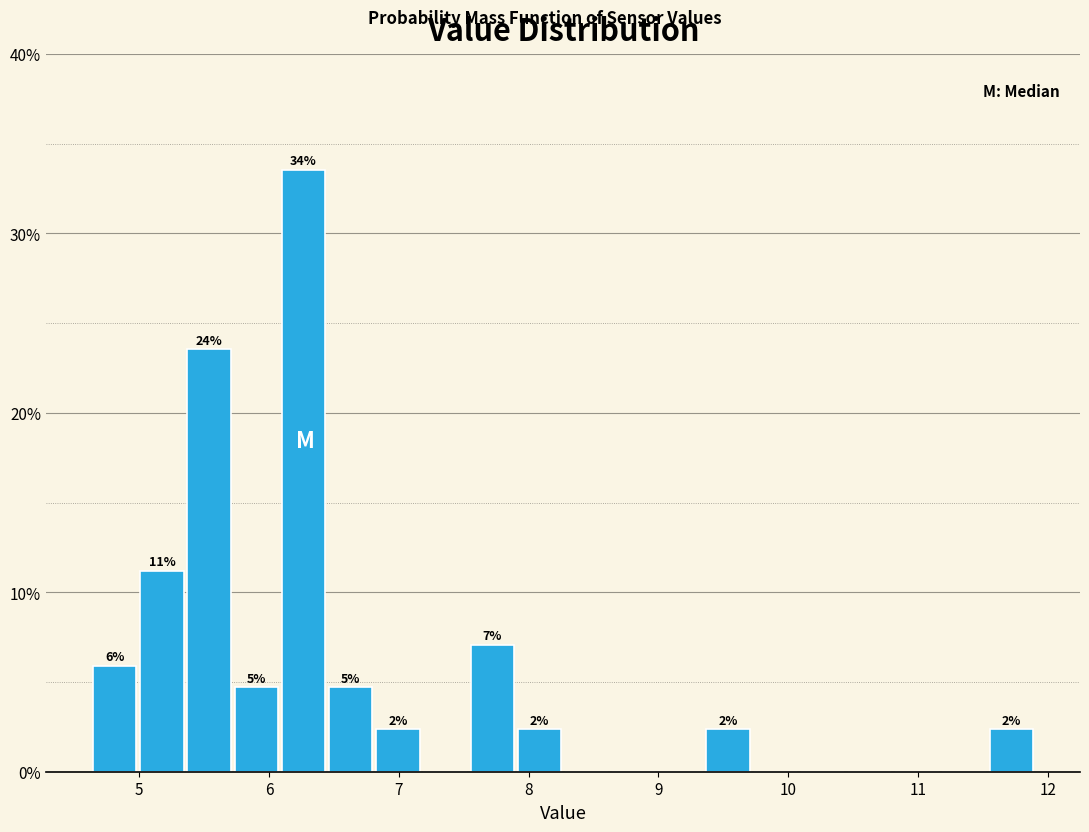

Read against the x-axis, roughly where is the centre of the tallest bar?

6.3